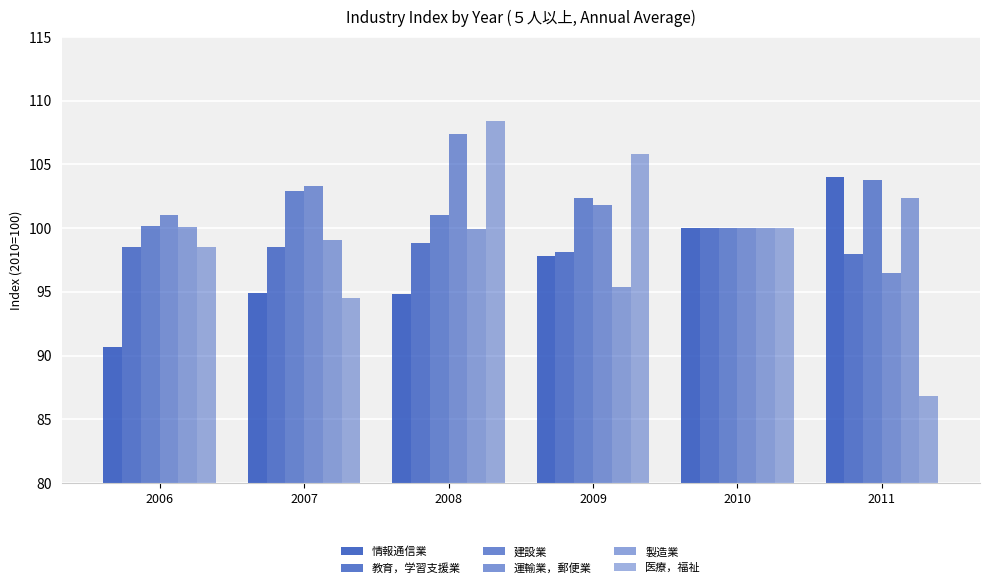

What is the maximum value shown in the chart?

108.4